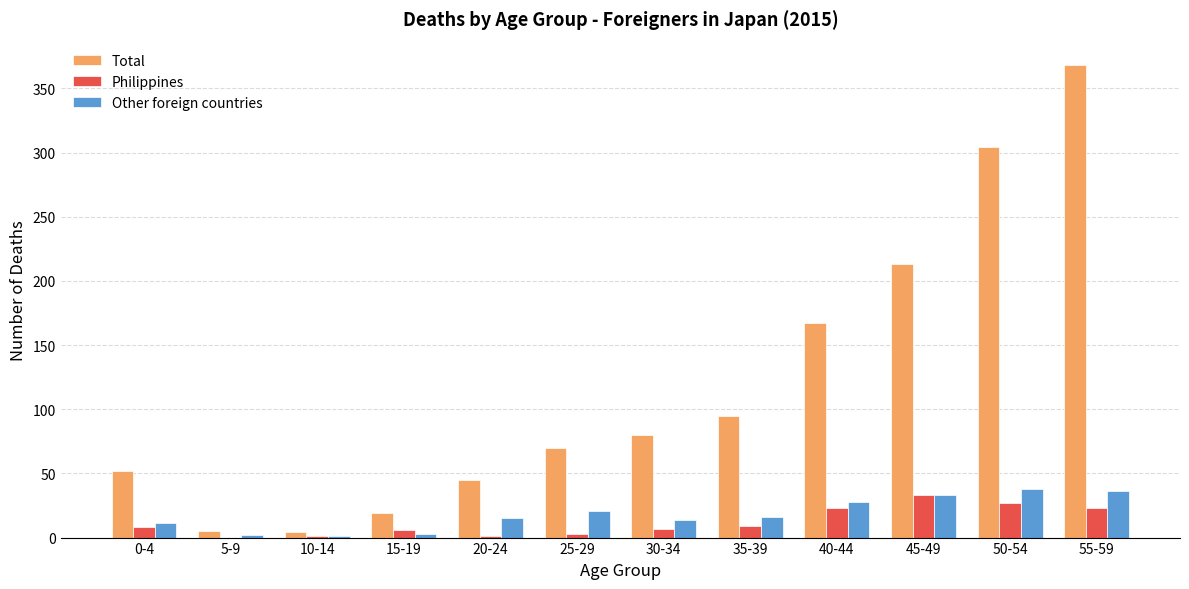

The value of Total at 20-24 is 24. True or false?

False